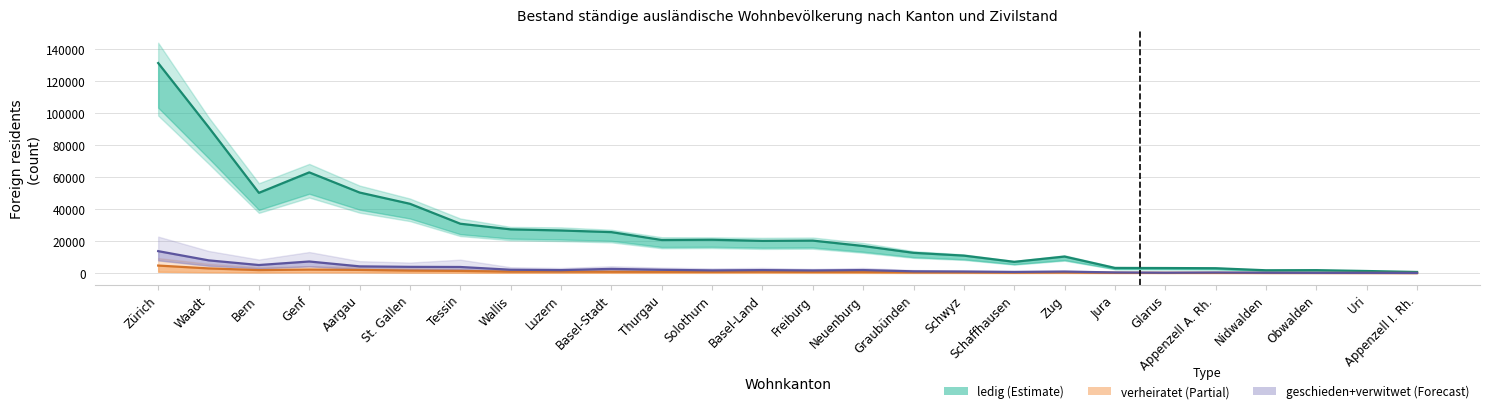

What is the sum of the geschieden values at Bern and Appenzell I. Rh.?

5056.1